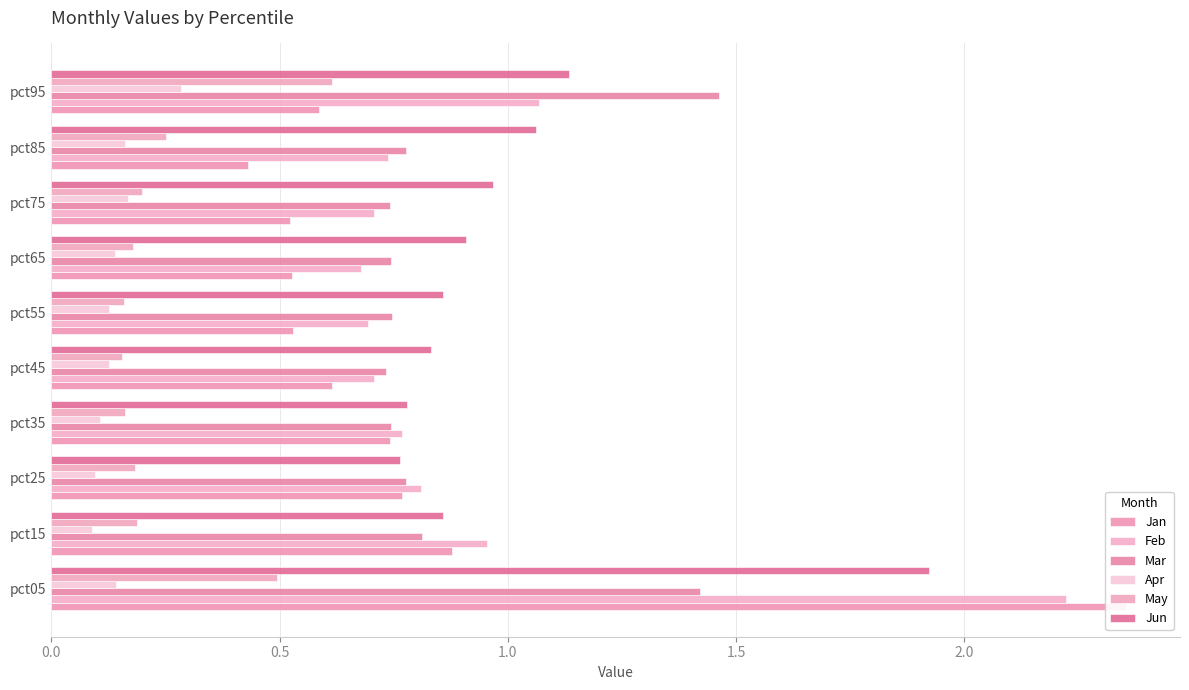

What is the difference between the Feb values at pct75 and pct95?

0.4